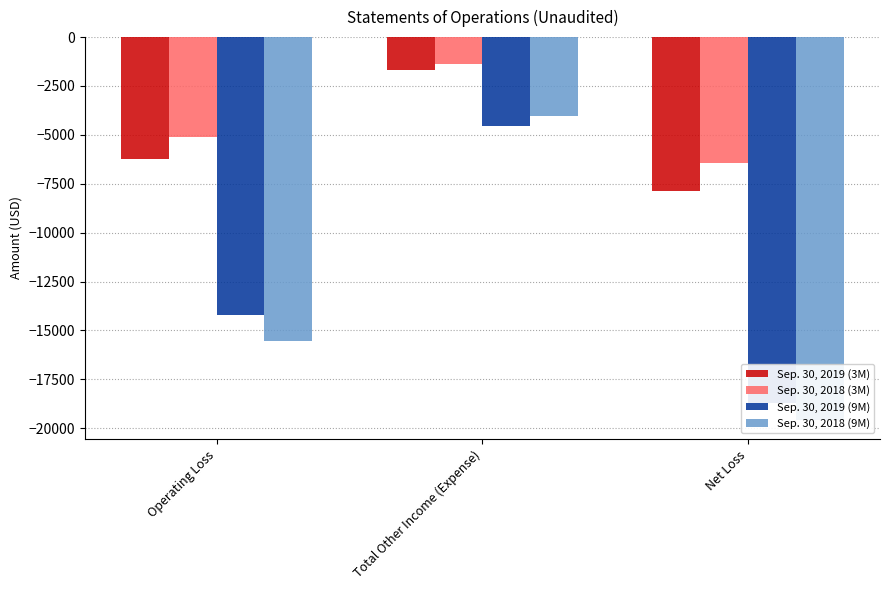

Which category has the lowest value in the Sep. 30, 2019 (9M) series?

Net Loss